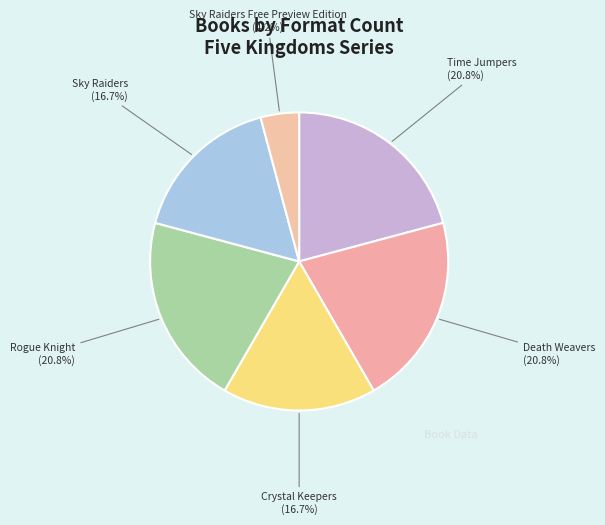

What percentage is the Time Jumpers slice, to the nearest percent?

21%